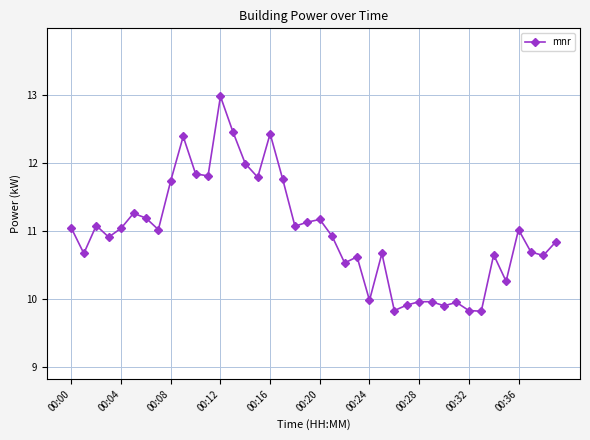

What is the minimum value shown in the chart?

9.8